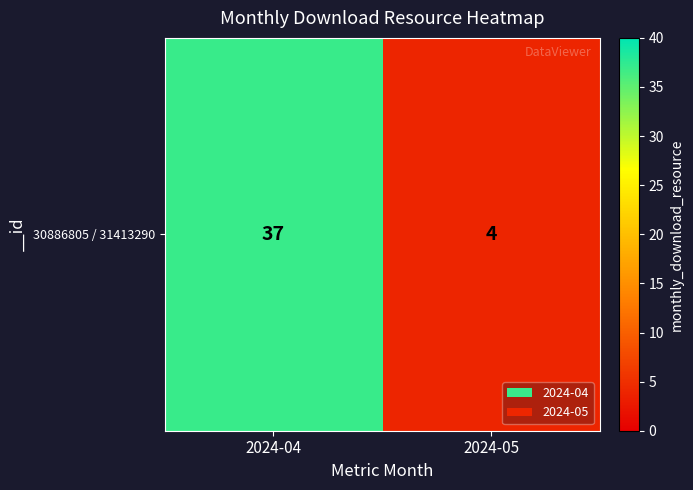

Which label corresponds to the smallest value in the chart?

2024-05